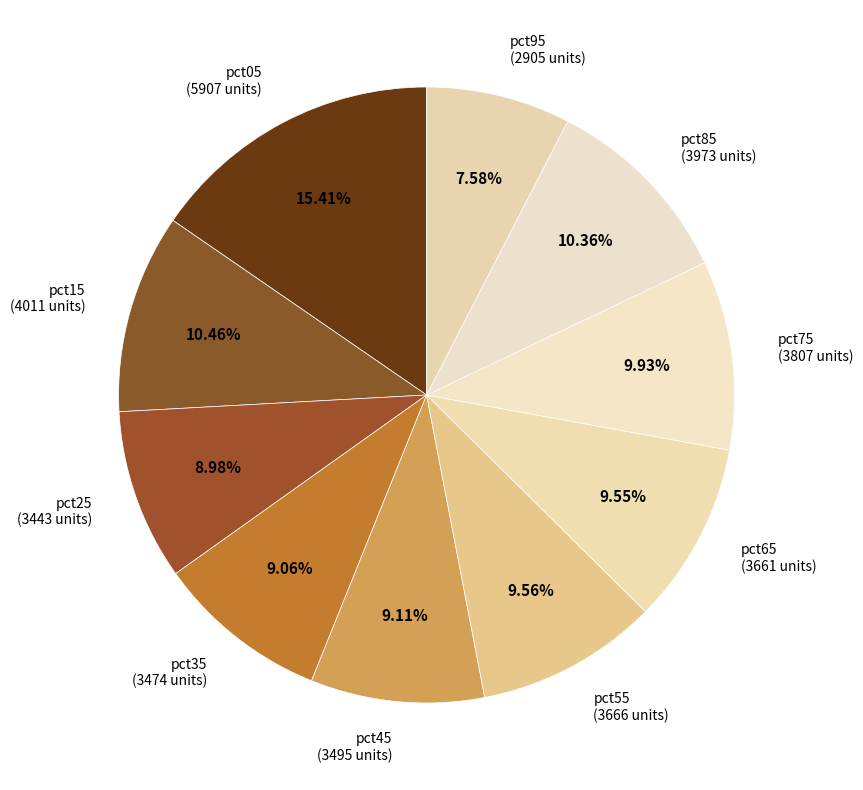

True or false: pct55 accounts for 18% of the total.

False